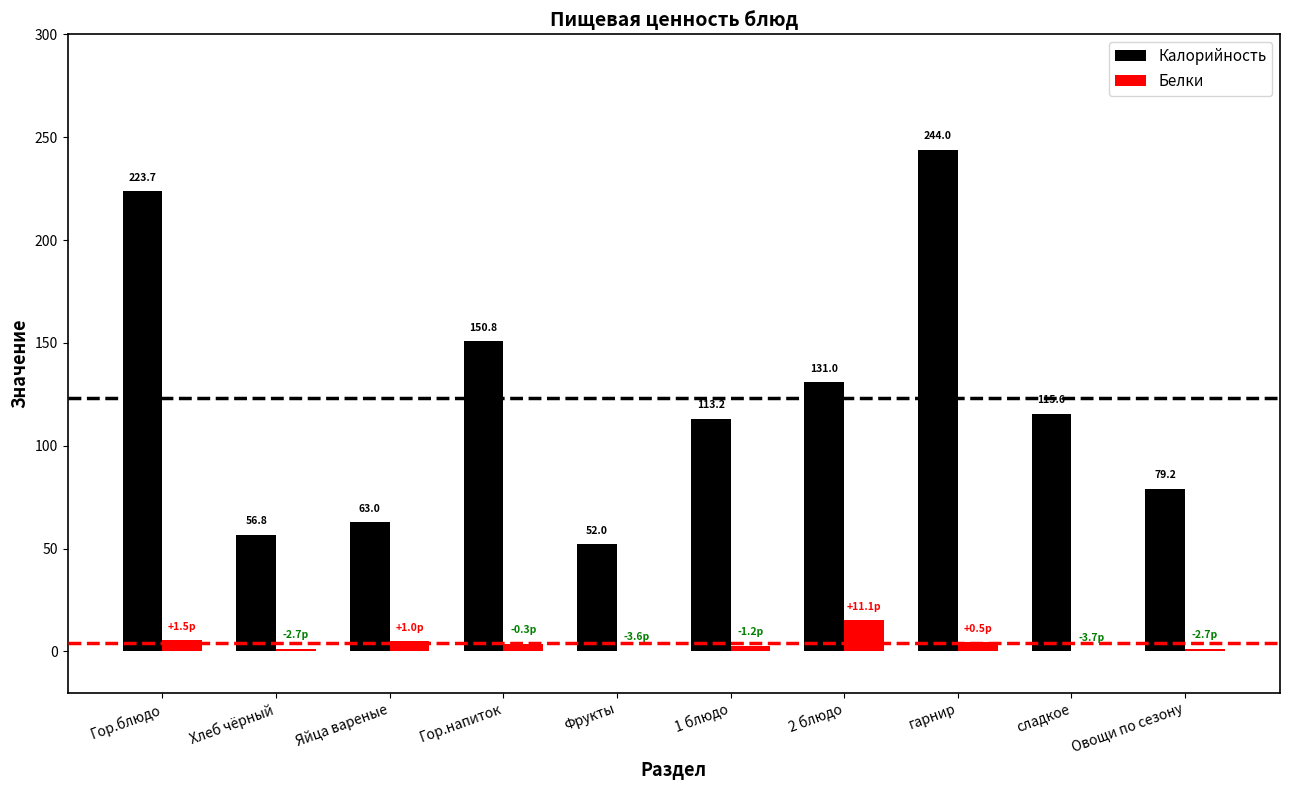

True or false: Калорийность has a value of 35.8 at 2 блюдо.

False